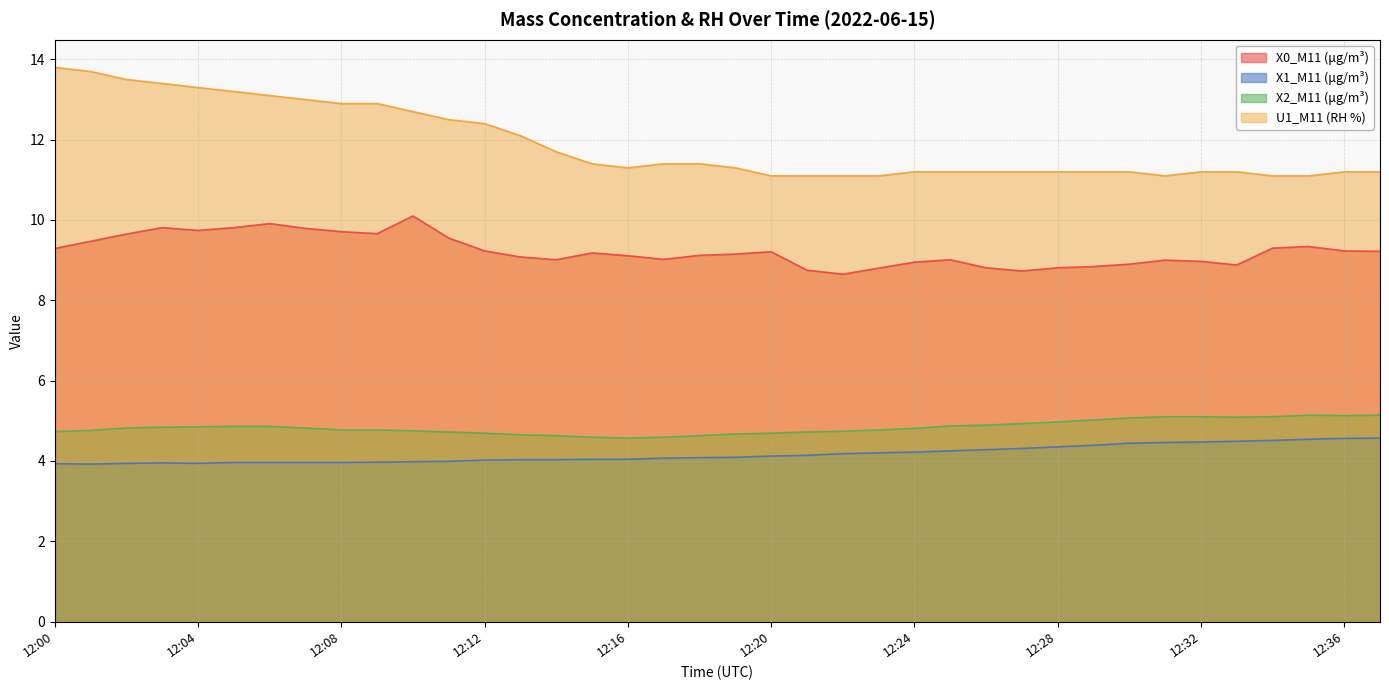

Rank the categories by U1_M11 (RH %) value from highest to lowest.

12:00, 12:01, 12:02, 12:03, 12:04, 12:05, 12:06, 12:07, 12:08, 12:09, 12:10, 12:11, 12:12, 12:13, 12:14, 12:15, 12:17, 12:18, 12:16, 12:19, 12:24, 12:25, 12:26, 12:27, 12:28, 12:29, 12:30, 12:32, 12:33, 12:36, 12:37, 12:20, 12:21, 12:22, 12:23, 12:31, 12:34, 12:35